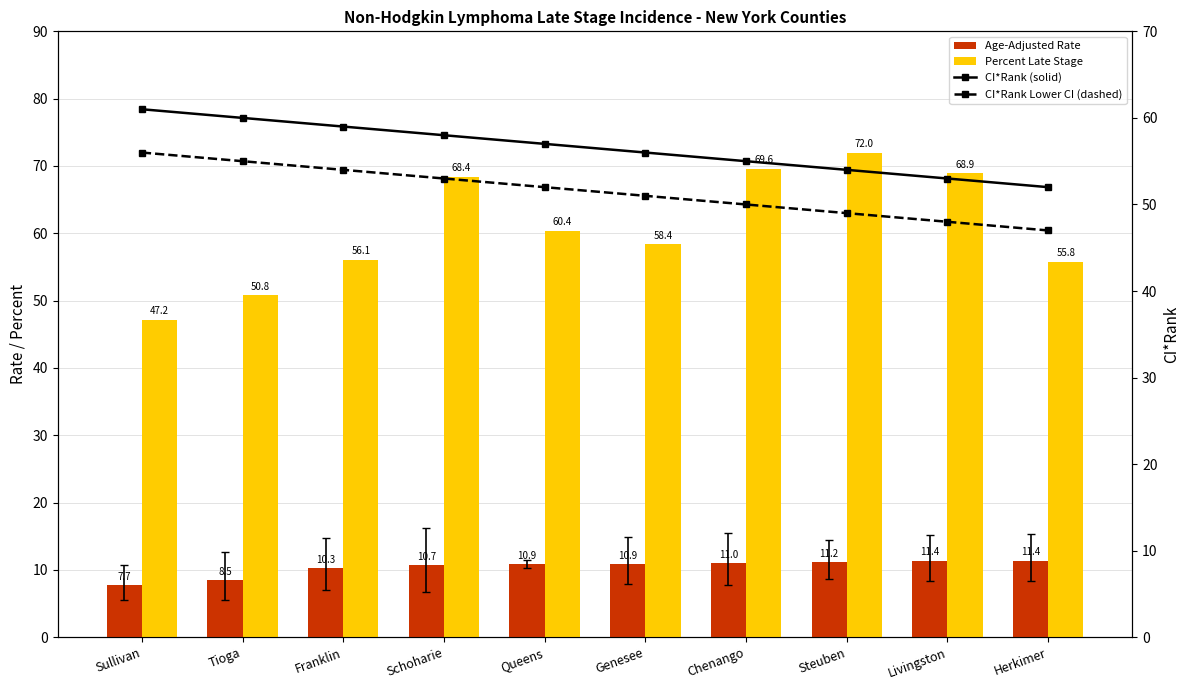

True or false: CI*Rank Lower CI (dashed) has a value of 18.6 at Schoharie.

False